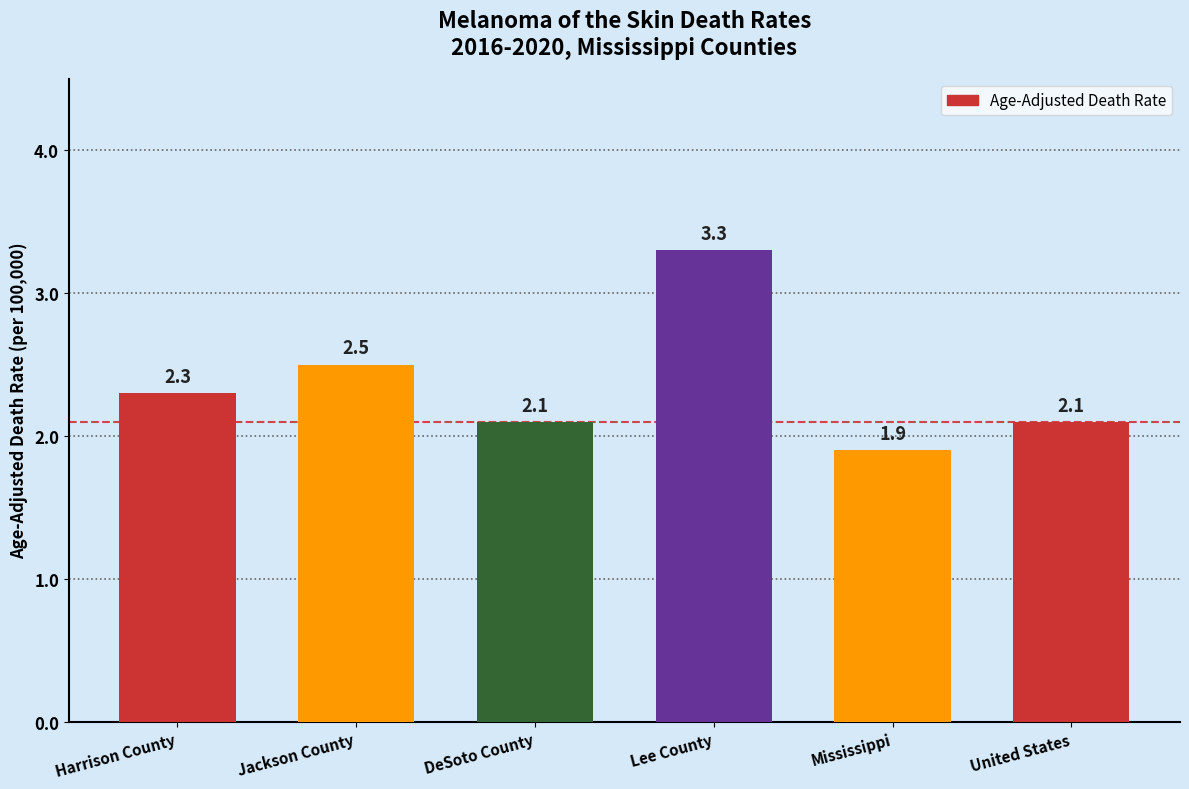

What is the smallest value displayed?

1.9